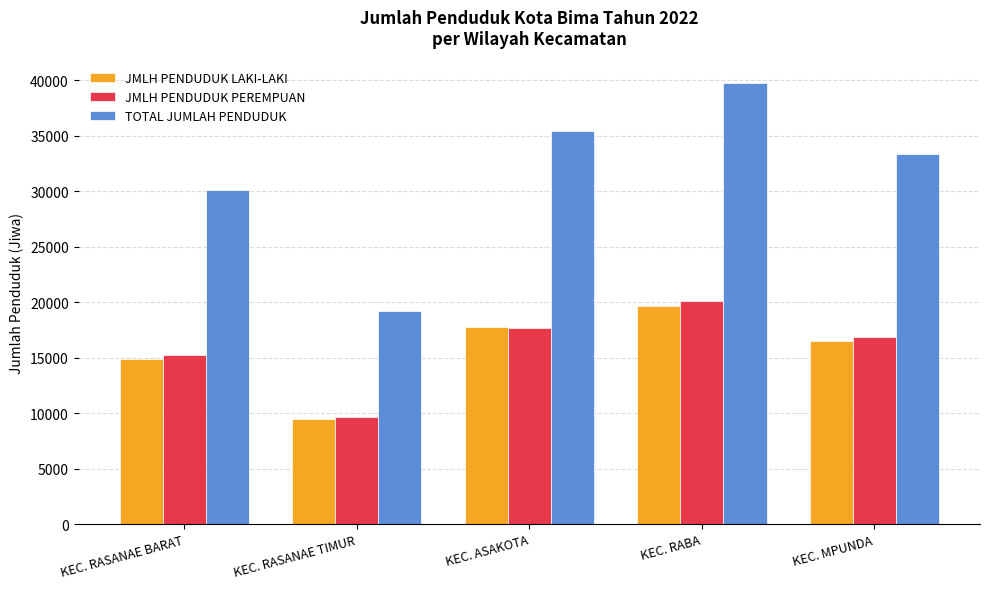

Which category has the lowest value in the JMLH PENDUDUK PEREMPUAN series?

KEC. RASANAE TIMUR